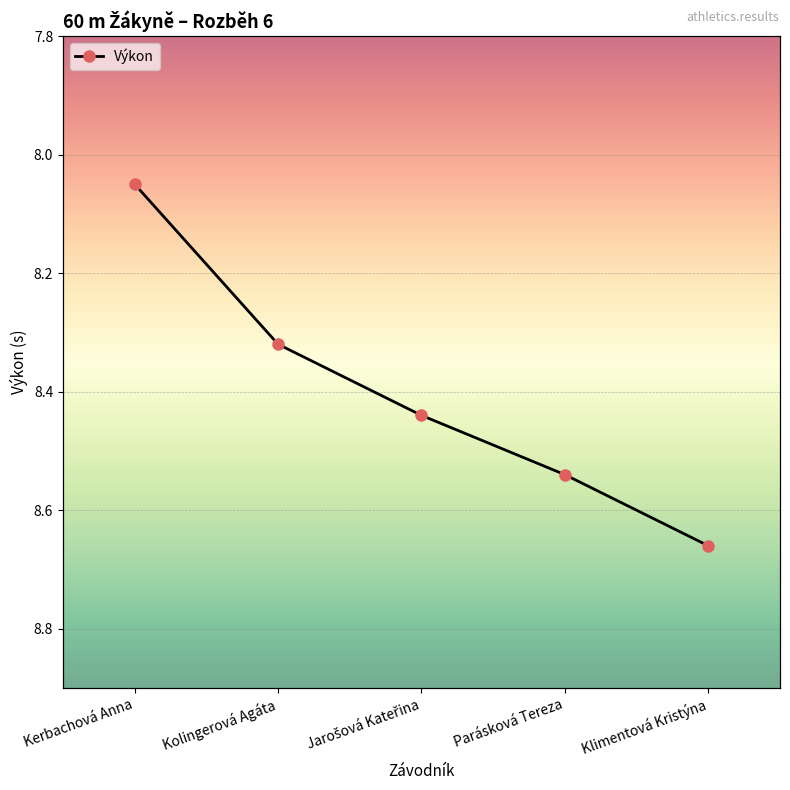

Read the value at Parásková Tereza.

8.5